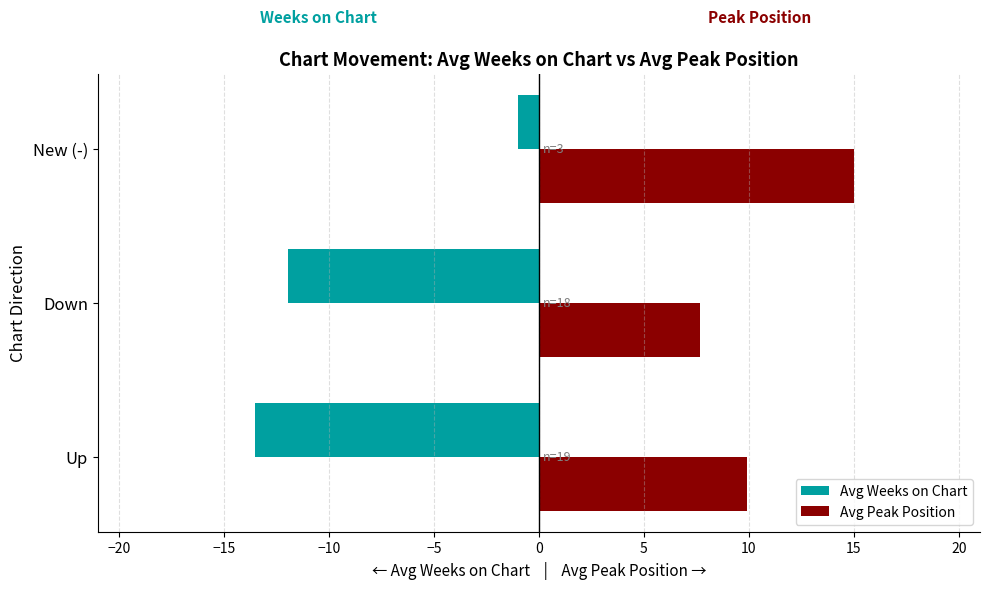

List the labels in order of Avg Peak Position value, largest first.

New (-), Up, Down